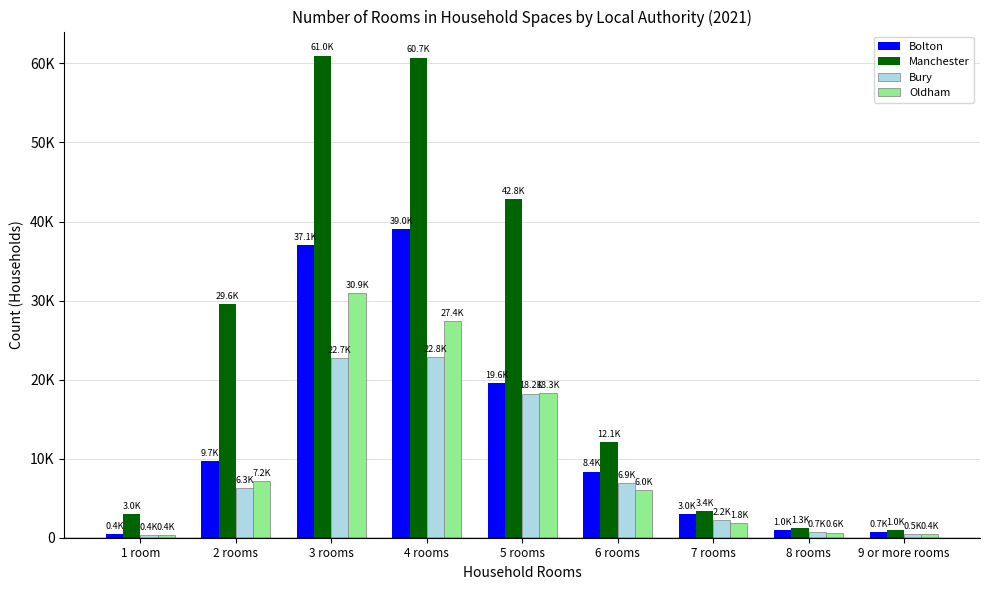

Between 7 rooms and 1 room, which is larger?

7 rooms